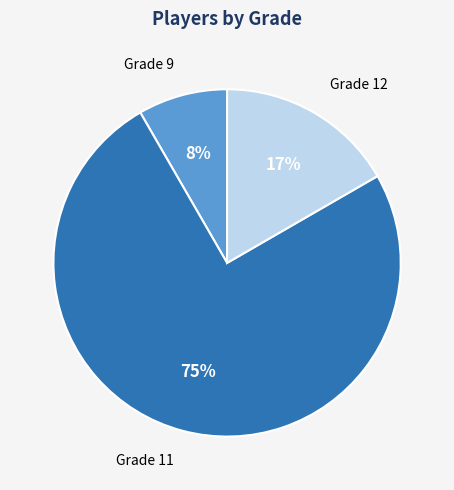

The Grade 11 slice represents 75% of the pie. True or false?

True